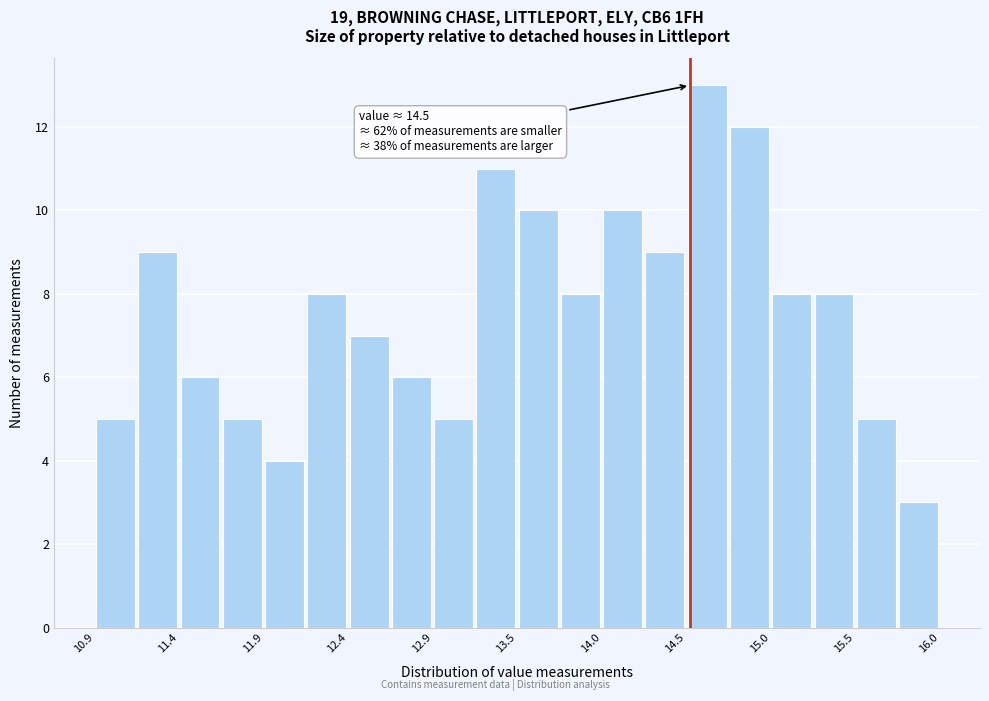

Around what value on the x-axis is the tallest bar? Give the approximate position of its centre, as read against the axis.

14.6